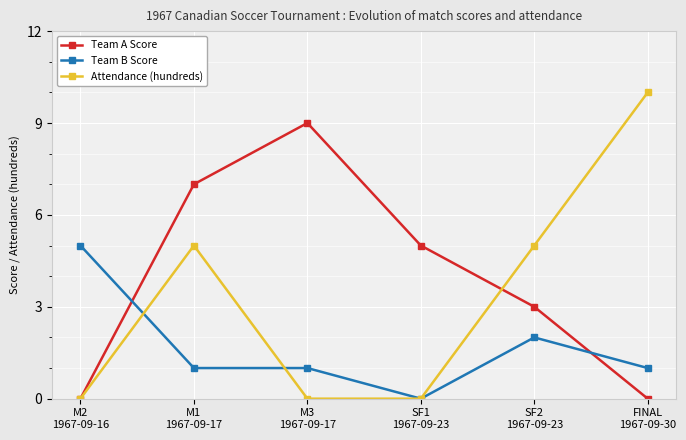

Which series has the widest spread of values?

Attendance (hundreds)